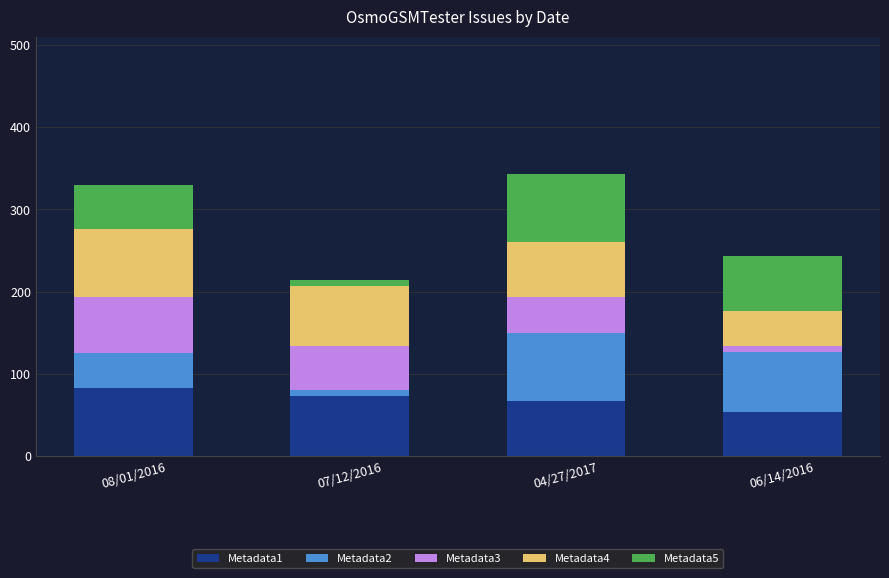

What is the sum of all Metadata1 values?

277